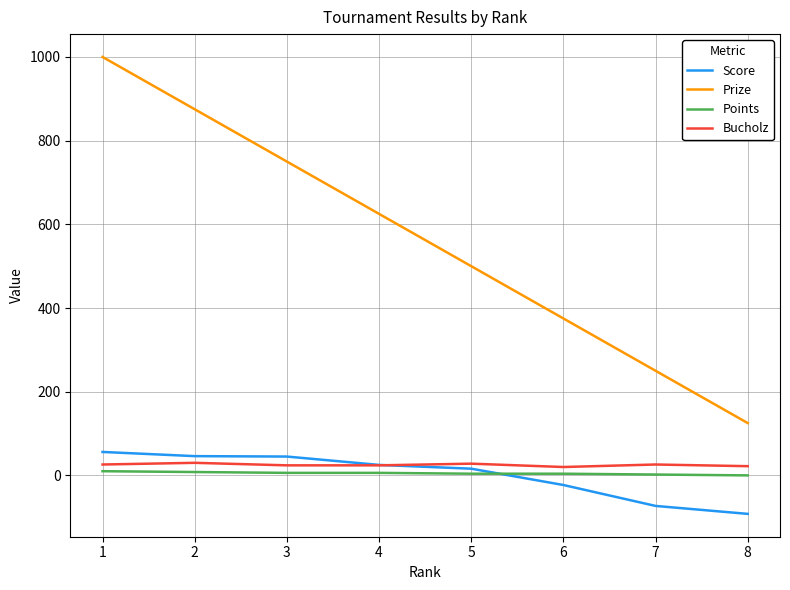

Is the value of Points at 4 greater than the value of Prize at 2?

No